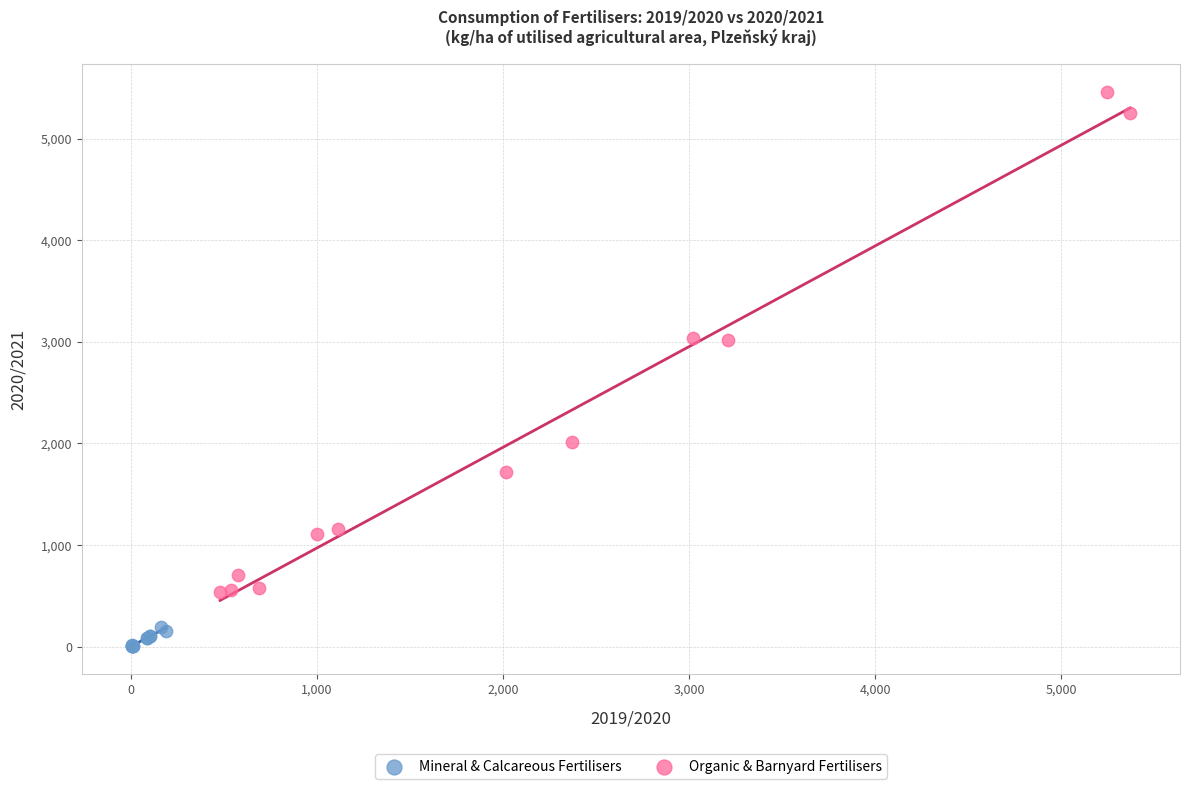

Which series has the largest Y range (max minus min)?

Organic & Barnyard Fertilisers